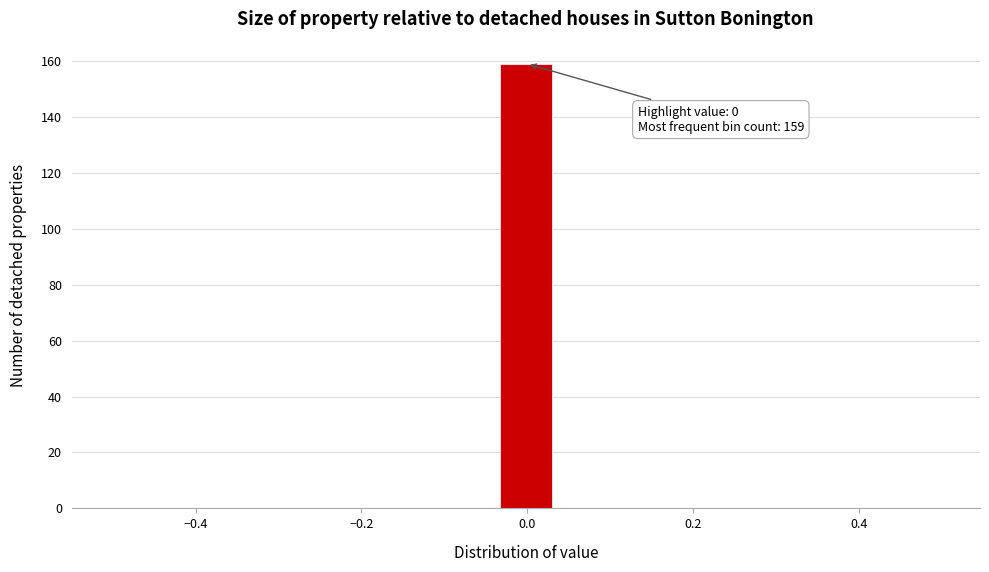

Around what value on the x-axis is the tallest bar? Give the approximate position of its centre, as read against the axis.

0.00